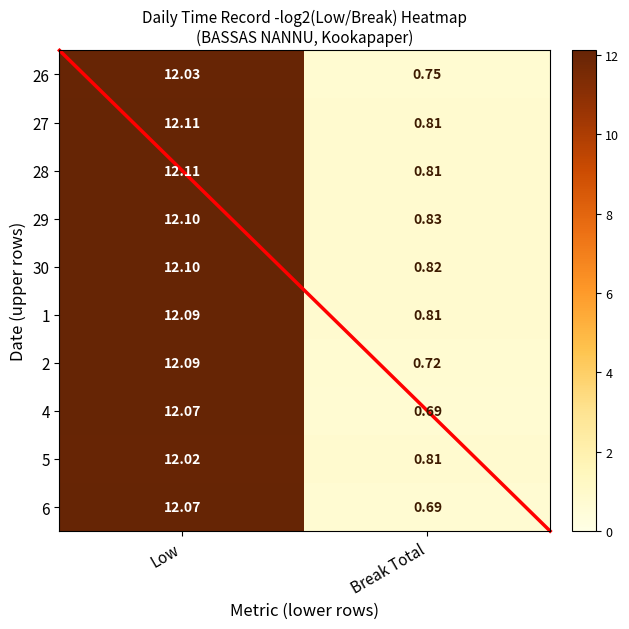

Where is 5 nearest to the value 6?

Break Total